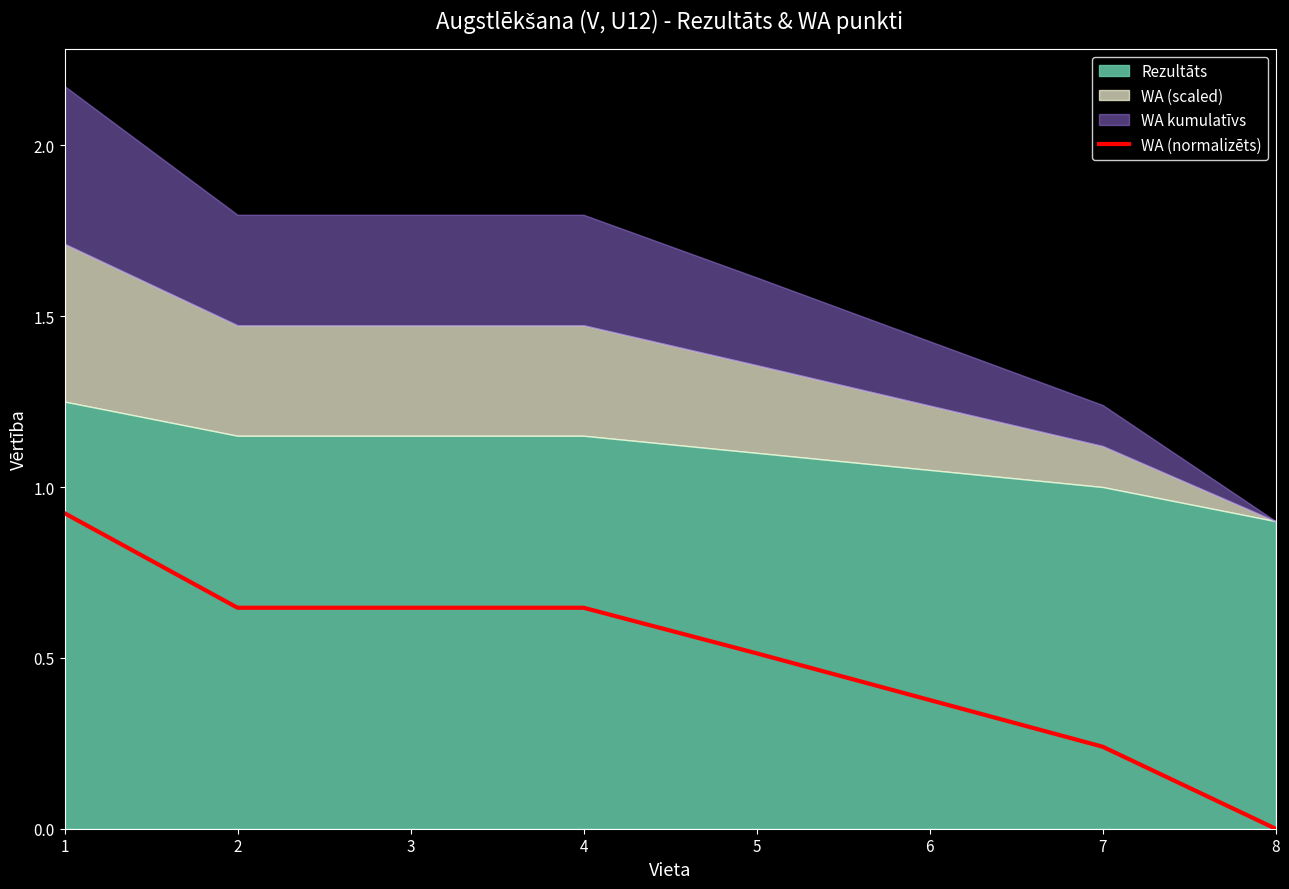

True or false: WA (normalizēts) has a value of 1.1 at 3.

False